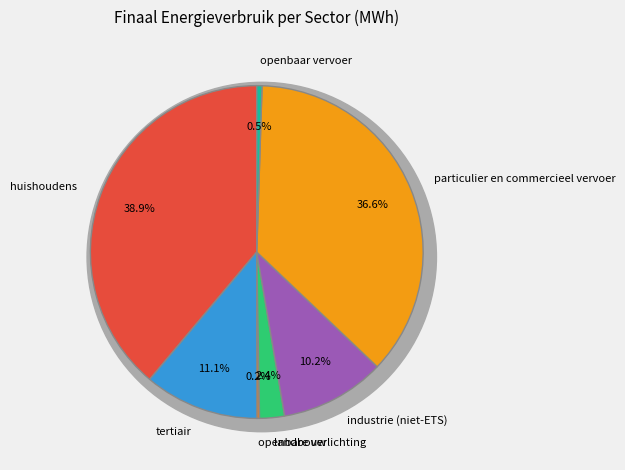

Which category has the smallest portion of the pie?

openbare verlichting